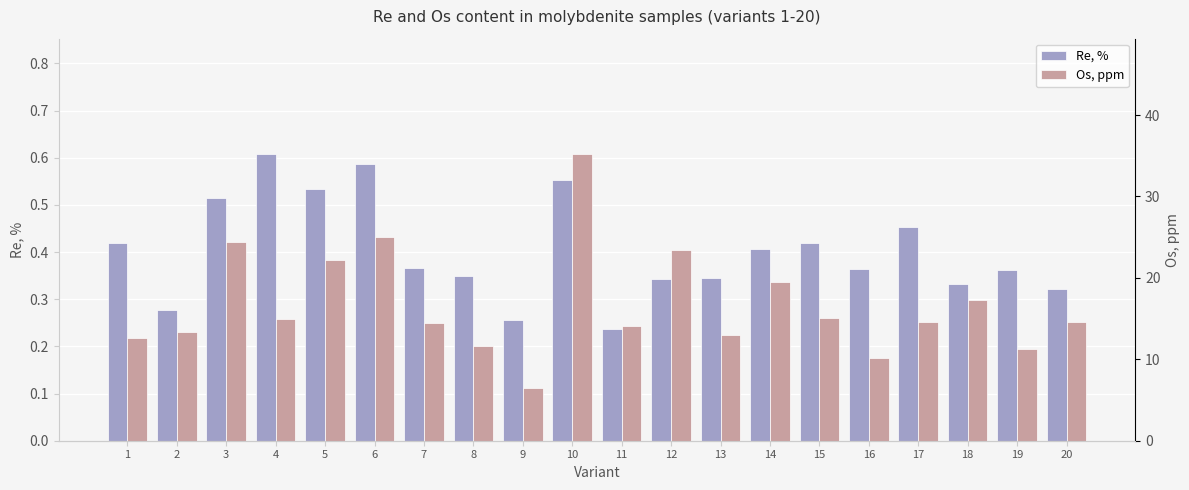

Is it true that Os, ppm equals 17.3 at 18?

True